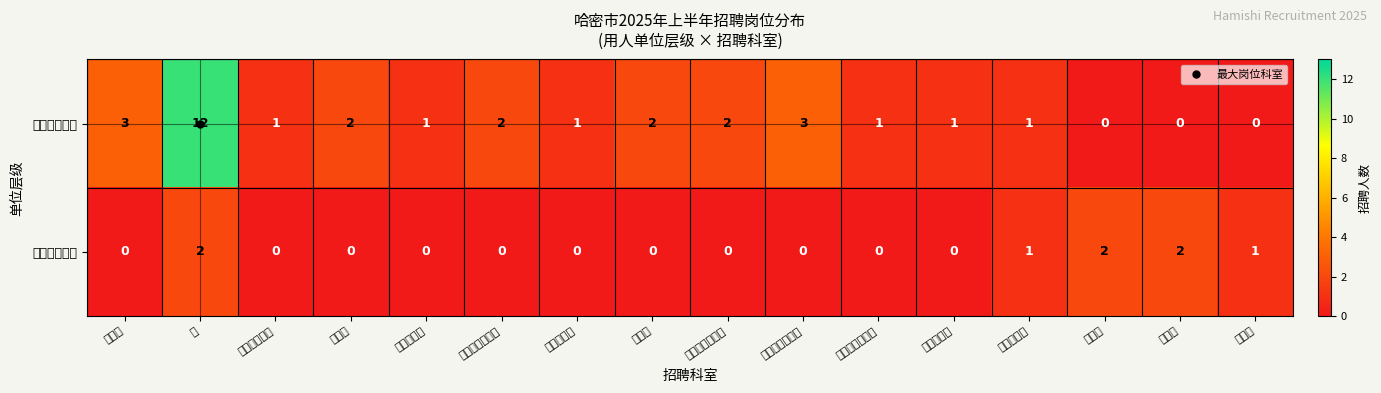

Which has a higher value, 办公室 or 现代管理教学部?

办公室